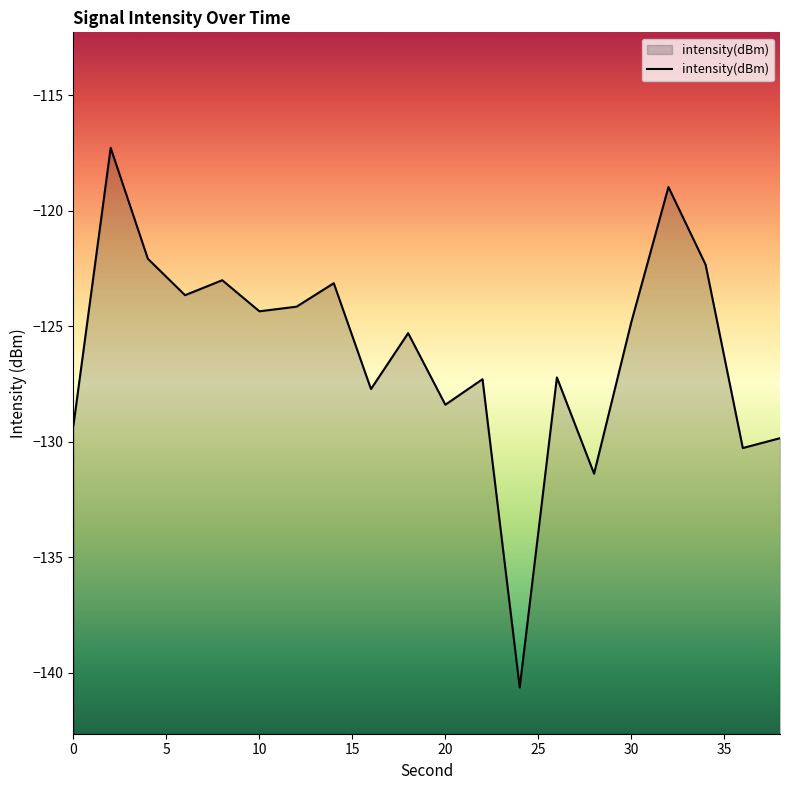

What is the maximum value shown in the chart?

-117.3